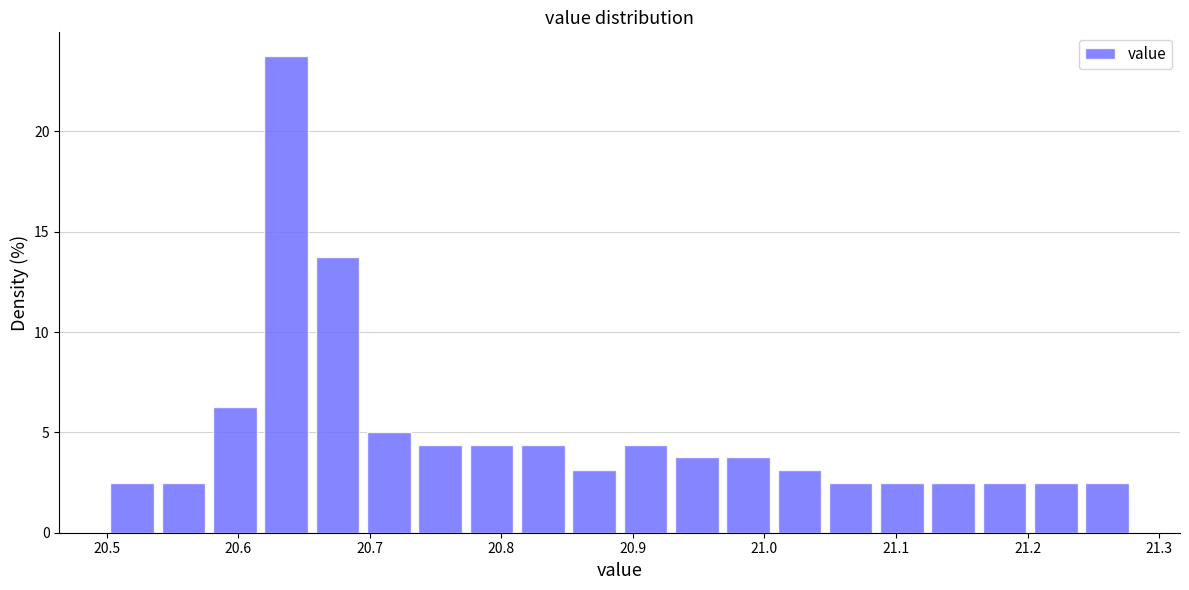

Read against the x-axis, roughly where is the centre of the tallest bar?

20.64